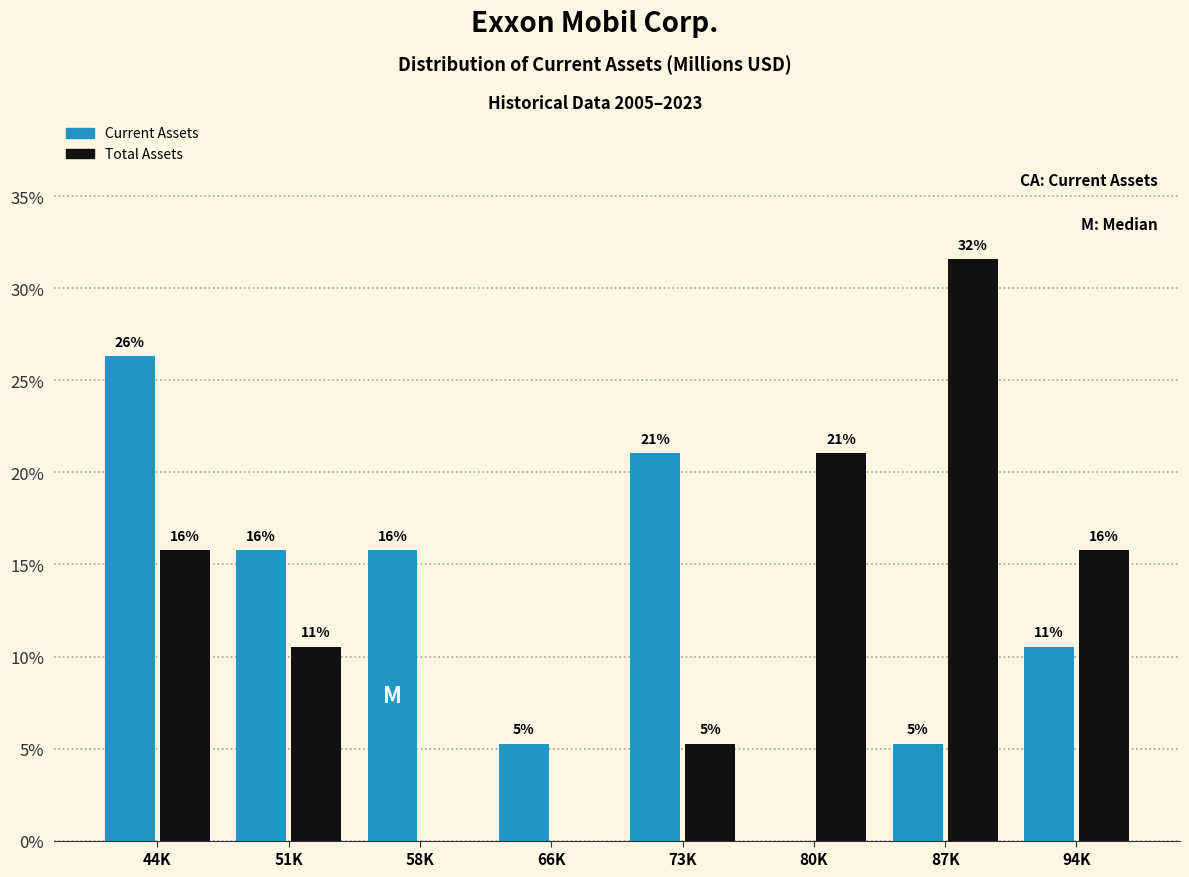

What are all the series names shown in the legend?

Current Assets, Total Assets